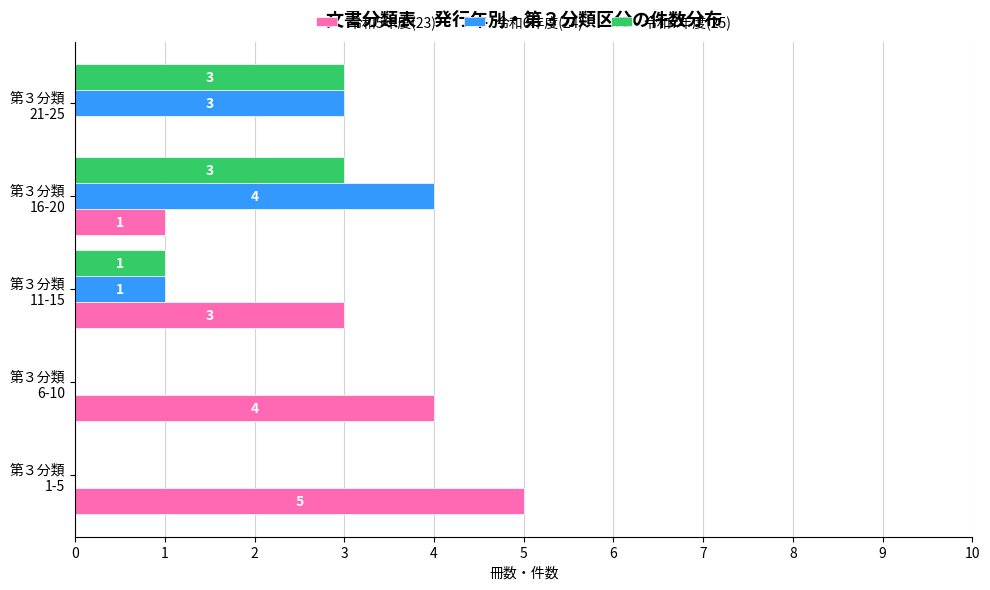

What is the sum of all 令和6年度(24) values?

8